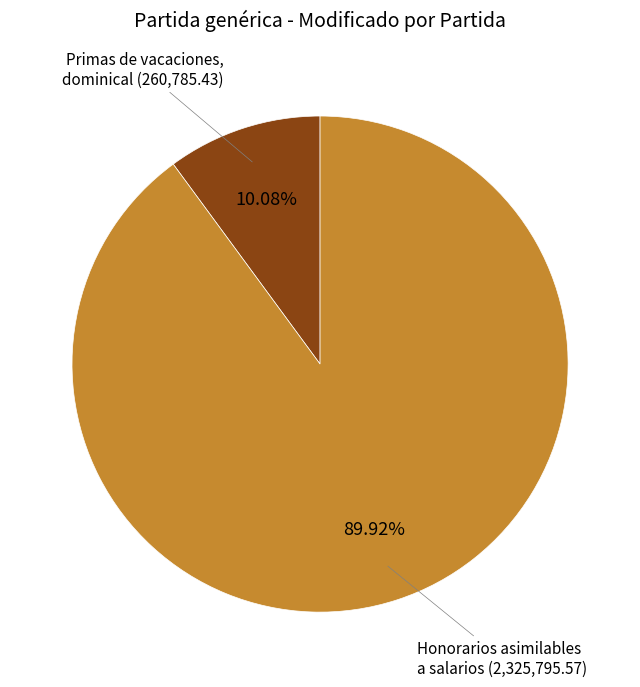

Is there a majority slice in this chart?

Yes